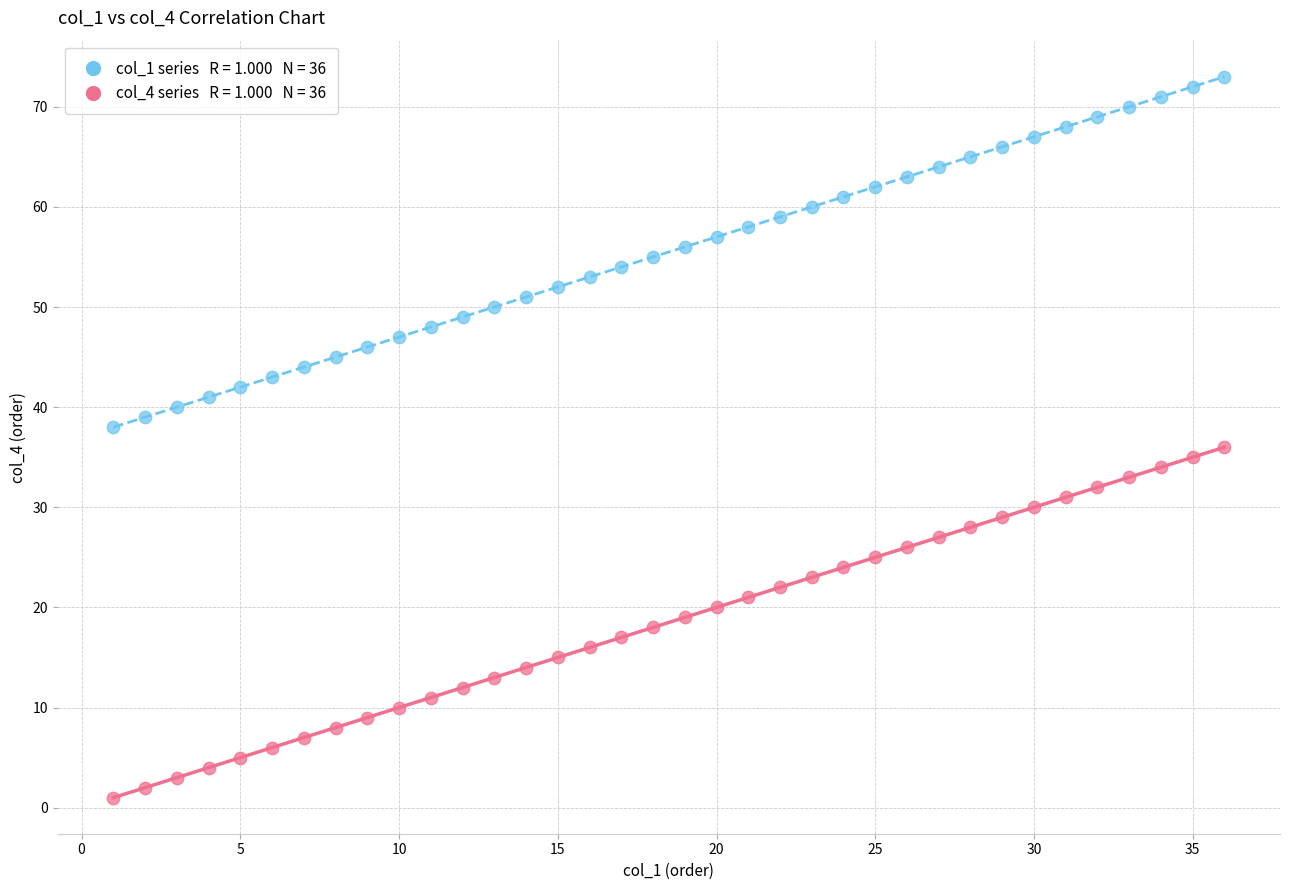

Across all data points, what is the range of Y values (max minus min)?

72